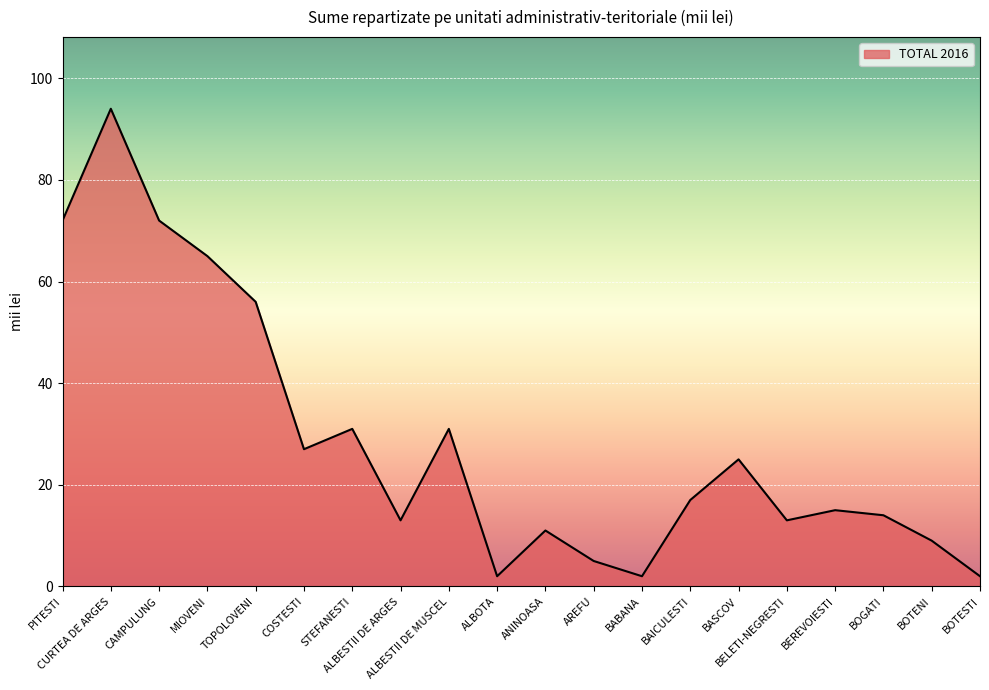

True or false: there are more than 1 points higher than both neighbors.

True